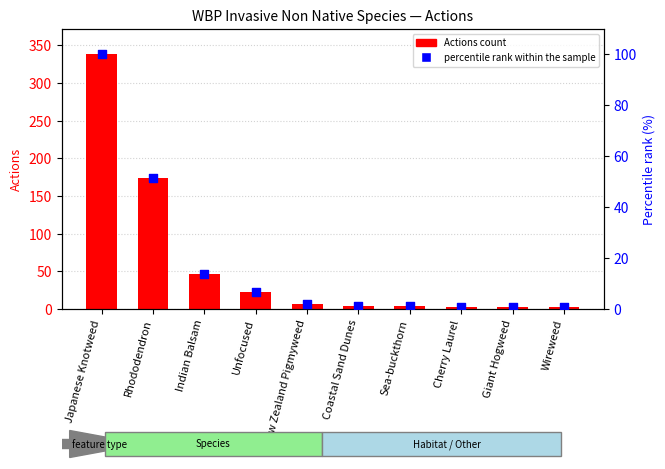

What is the total value across all series at Cherry Laurel?

3.9